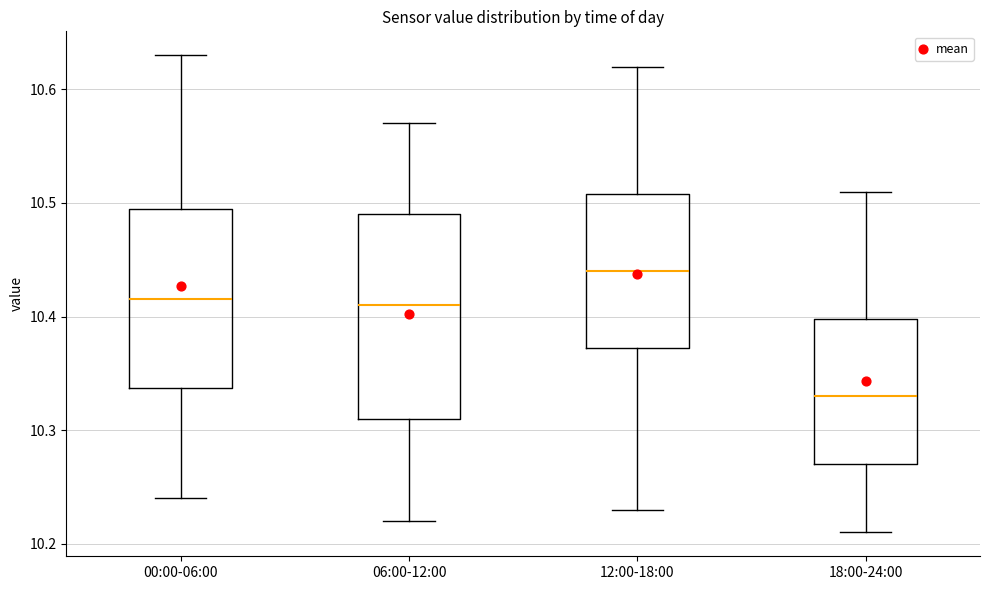

Comparing the boxes themselves (not the whiskers), which one is the tallest?

06:00-12:00